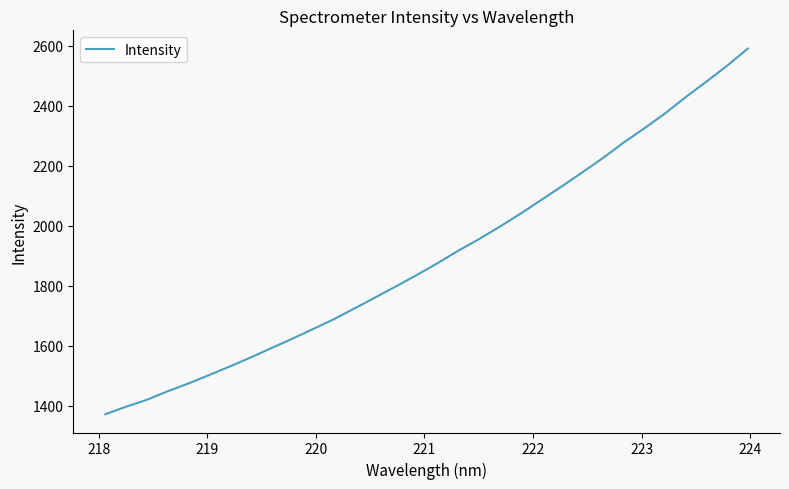

What is the maximum value shown in the chart?

2591.2